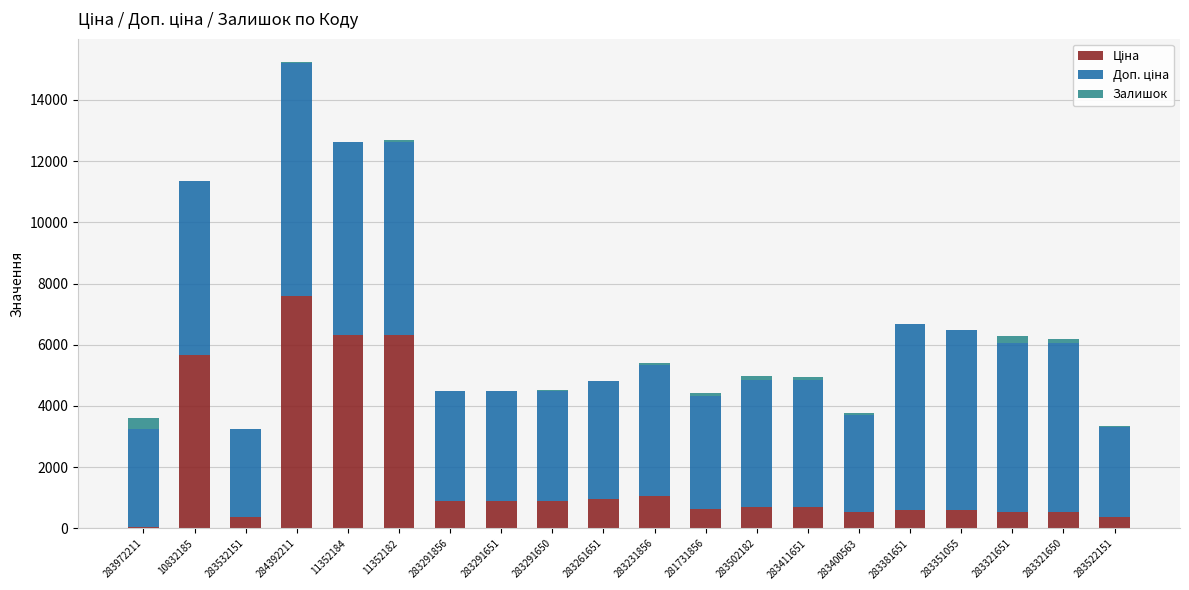

At which category is the sum across all series the highest?

284392211